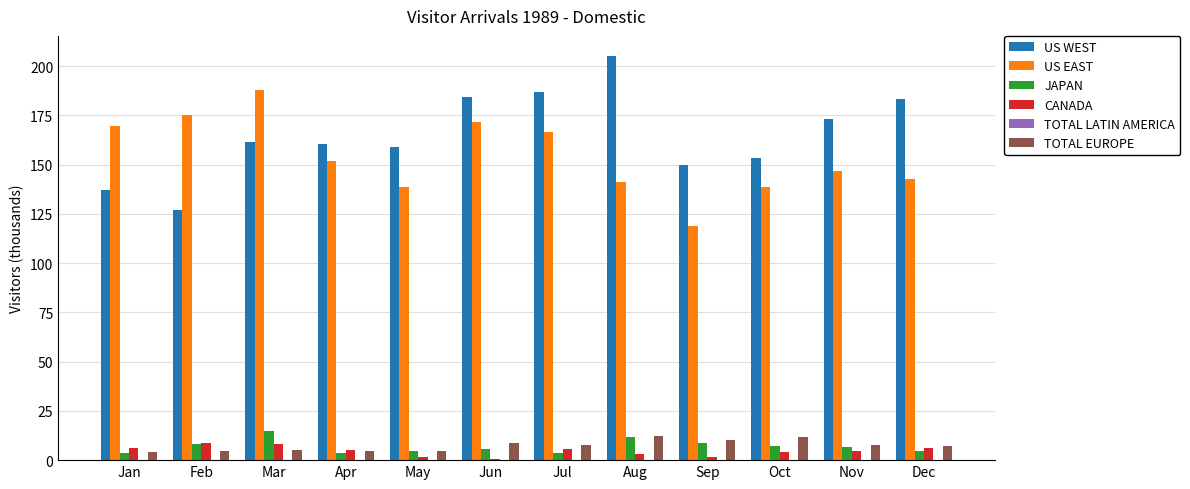

The value of CANADA at Feb is 8.5. True or false?

True